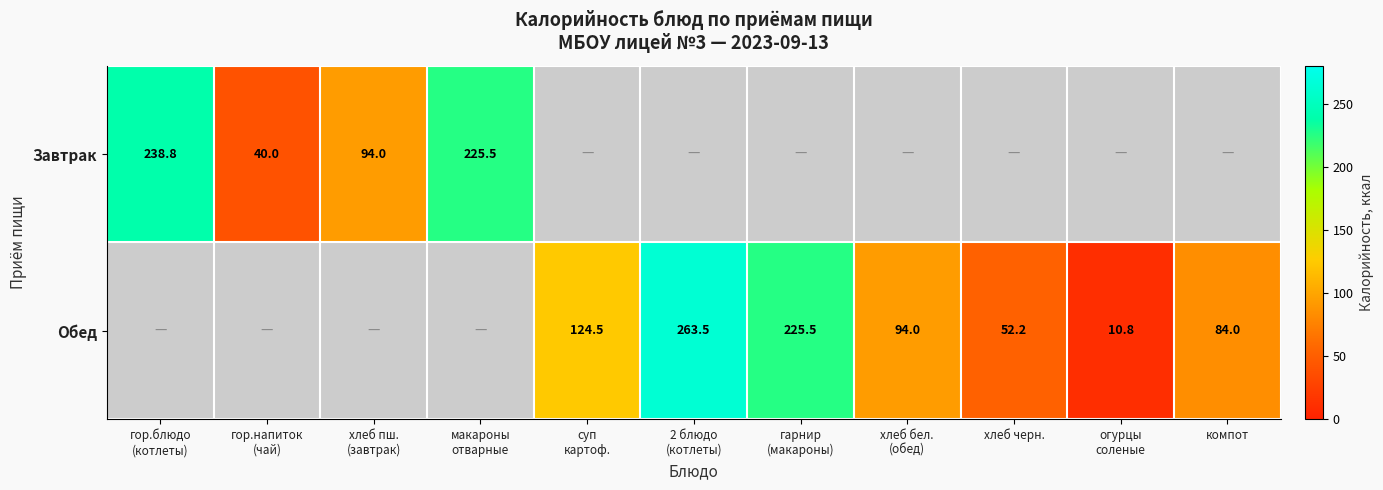

How many categories are shown in the chart?

11